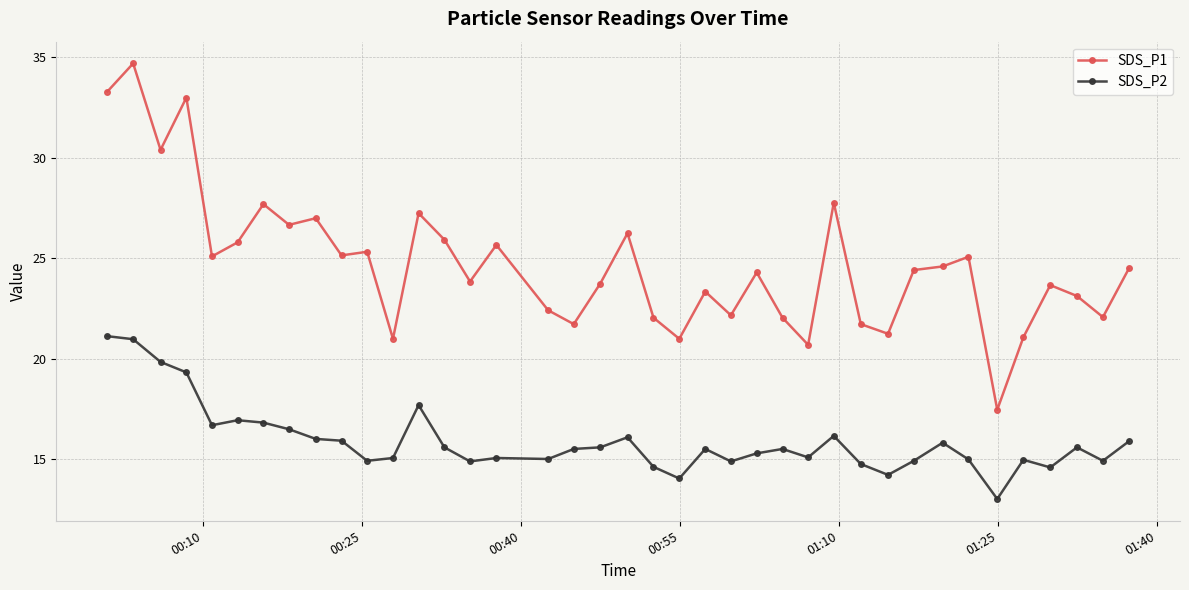

Which series has the largest range (max minus min)?

SDS_P1